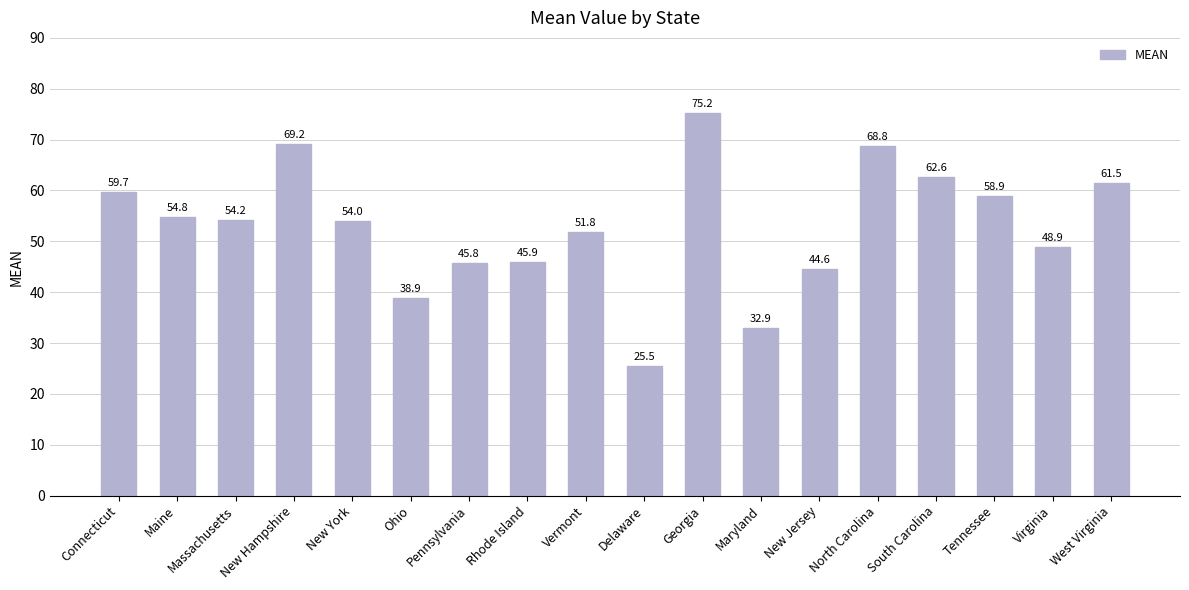

At which label is the value closest to 50?

Virginia